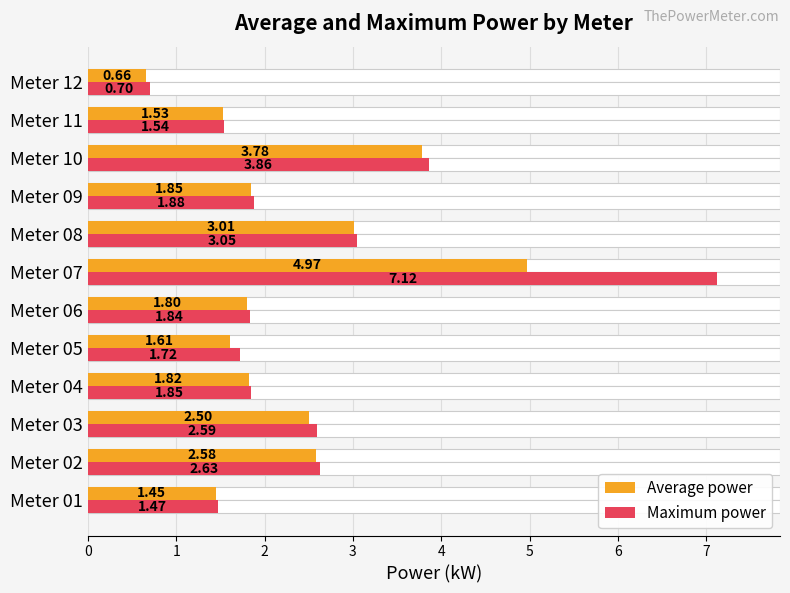

Between Meter 01 and Meter 07, which is larger?

Meter 07